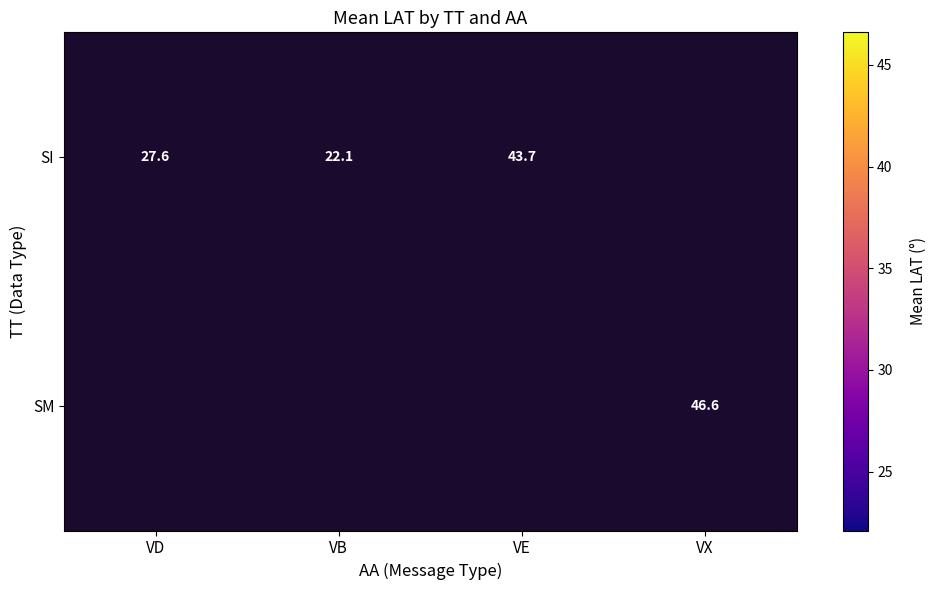

Which category has the lowest value across all series?

VB